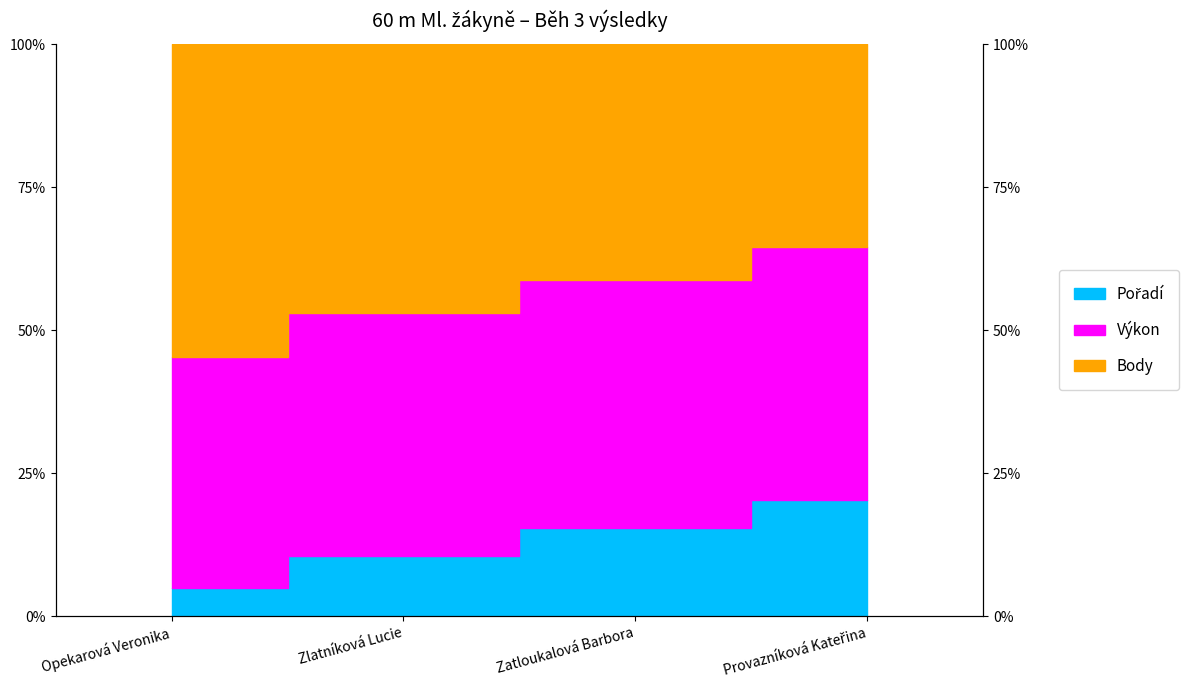

Which has a higher value, Zatloukalová Barbora or Zlatníková Lucie?

Zatloukalová Barbora